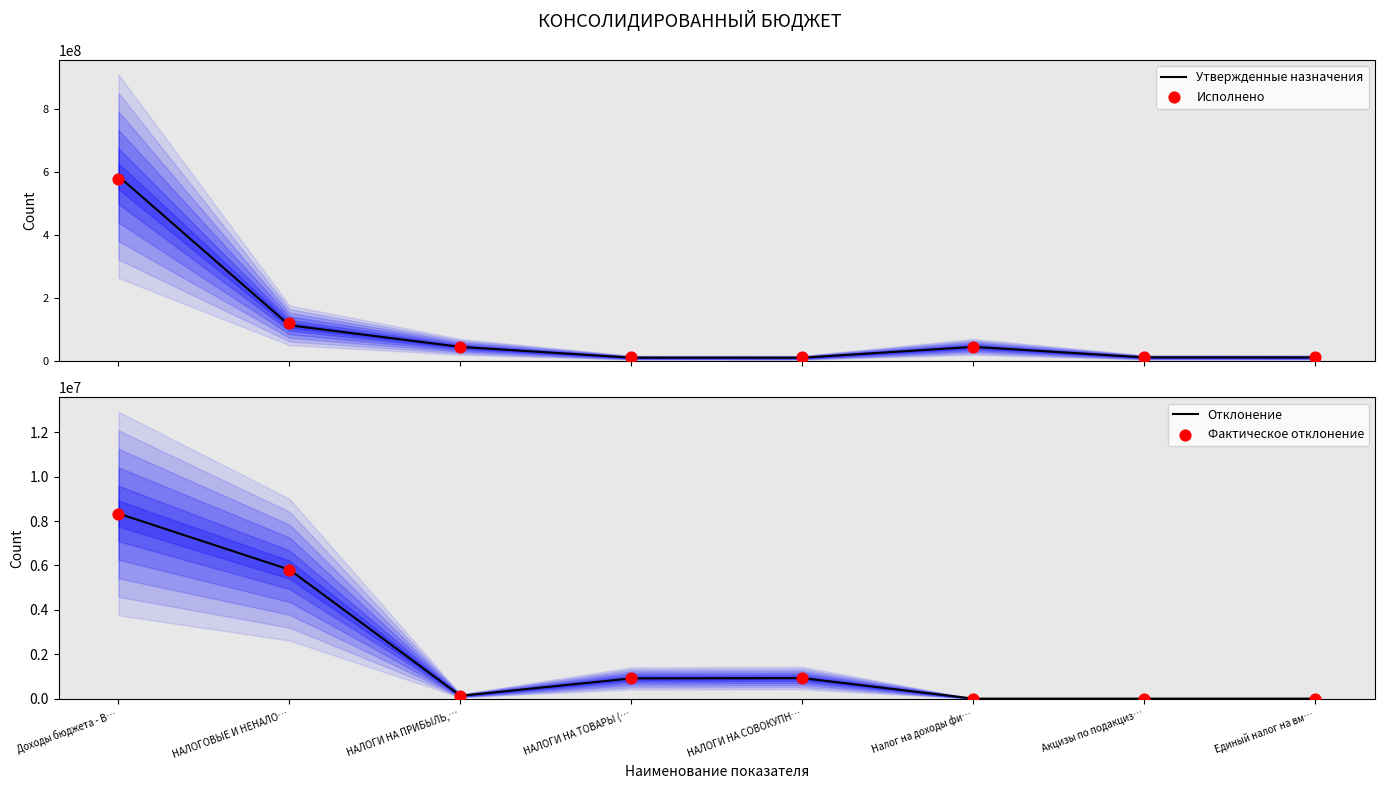

What is the total value across all series at Доходы бюджета - В…?

1180925064.1